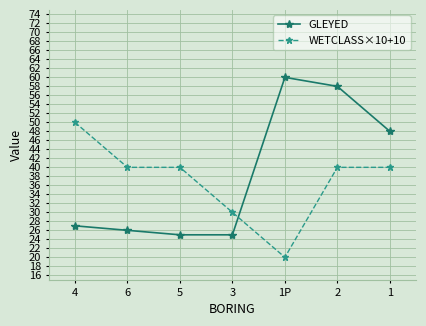

What is the sum of the WETCLASS×10+10 values at 4 and 6?

90